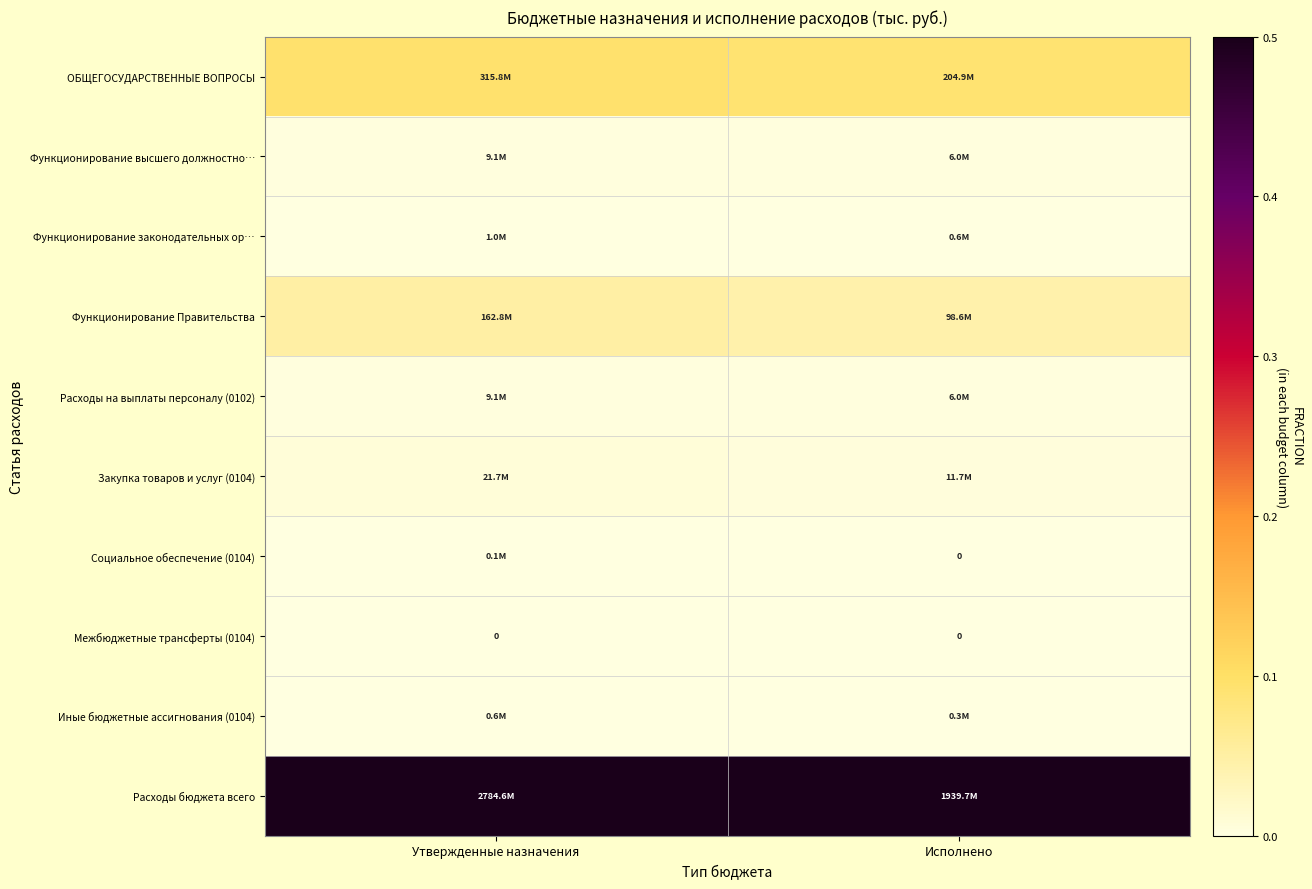

What is the spread (max minus min) of values at Исполнено?

0.9